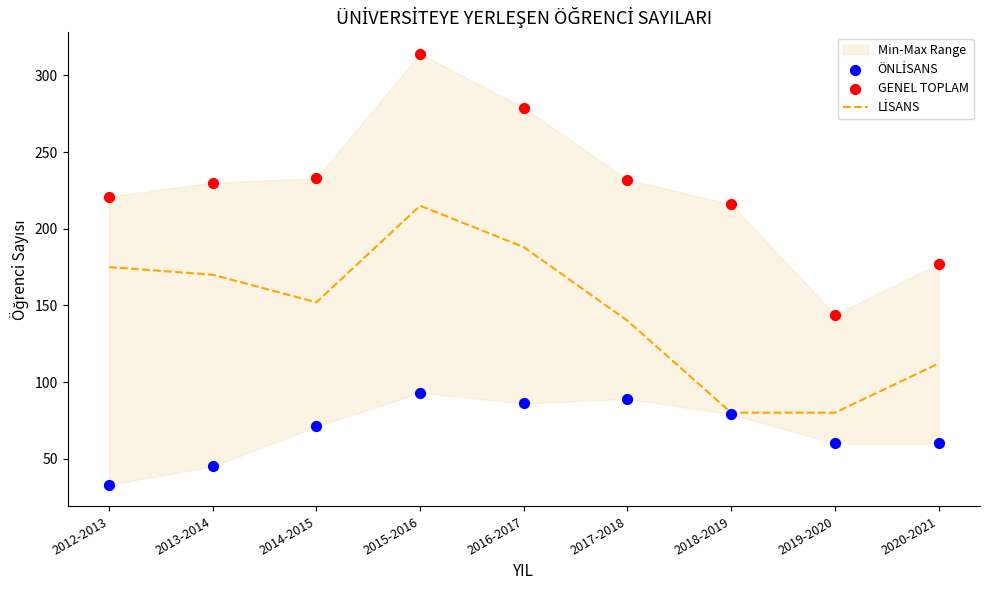

Which series has the largest Y range (max minus min)?

GENEL TOPLAM